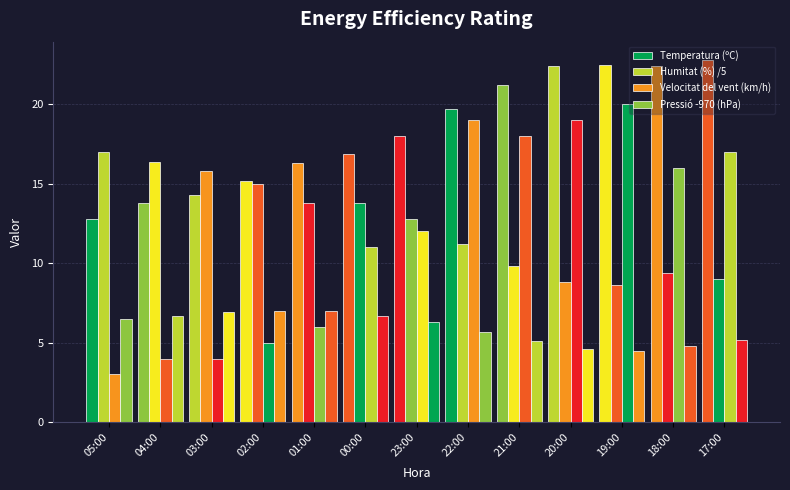

Does the chart contain any negative values?

No